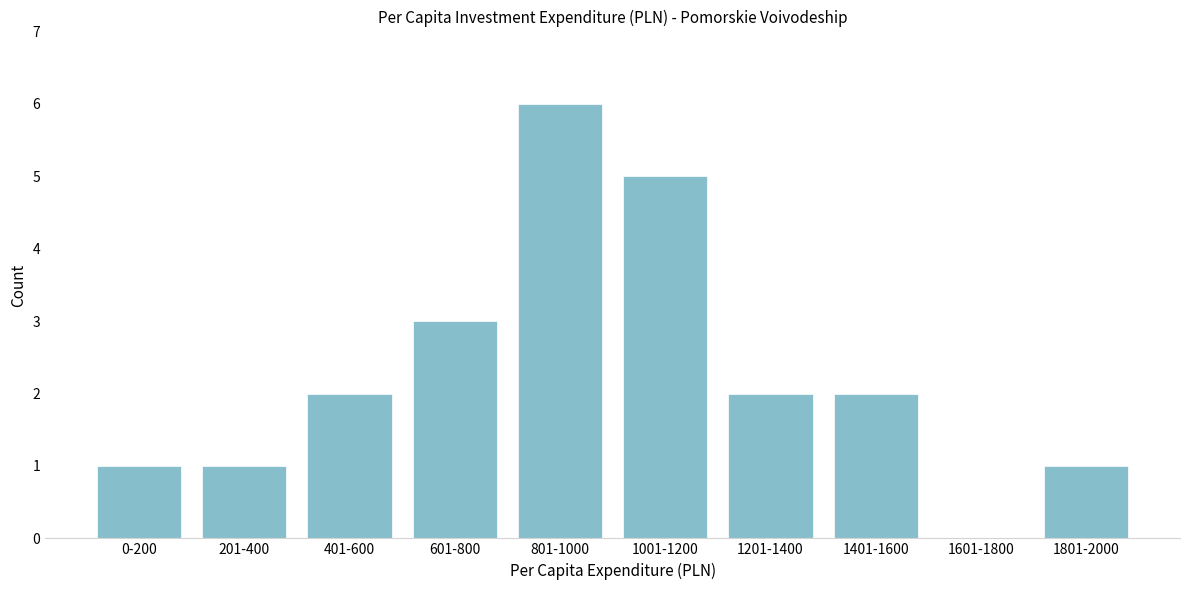

Reading right to left, transcribe all the data shown in this chart.

1801-2000=1	1601-1800=0	1401-1600=2	1201-1400=2	1001-1200=5	801-1000=6	601-800=3	401-600=2	201-400=1	0-200=1